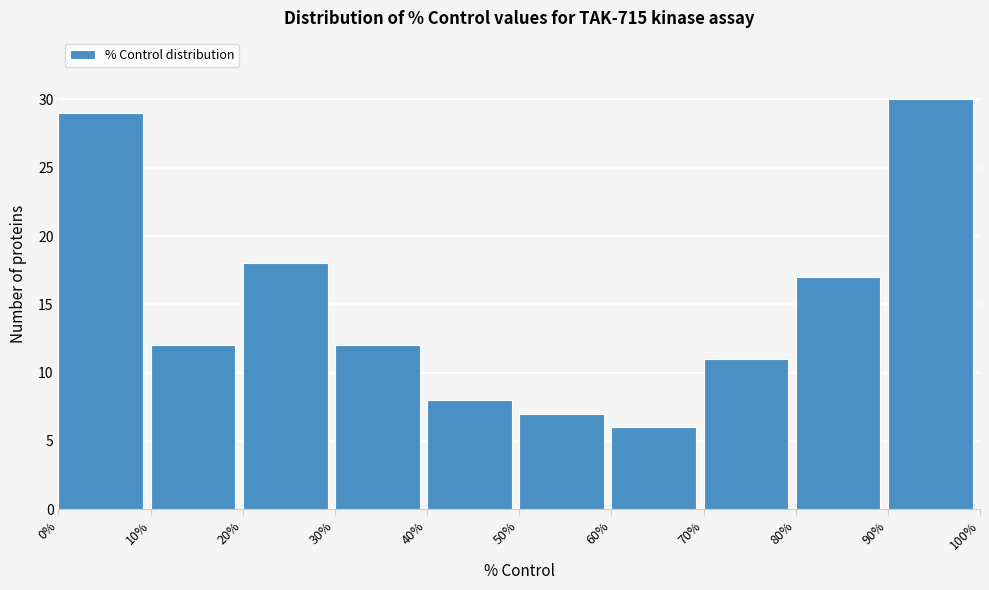

Reading left to right, list every bar in this chart as the range it spans on the x-axis followed by its height. The values are not printed on the chart, so give them approximately, as read against the axis.

0% to 10%: 29
10% to 20%: 12
20% to 30%: 18
30% to 40%: 12
40% to 50%: 8
50% to 60%: 7
60% to 70%: 6
70% to 80%: 11
80% to 90%: 17
90% to 100%: 30